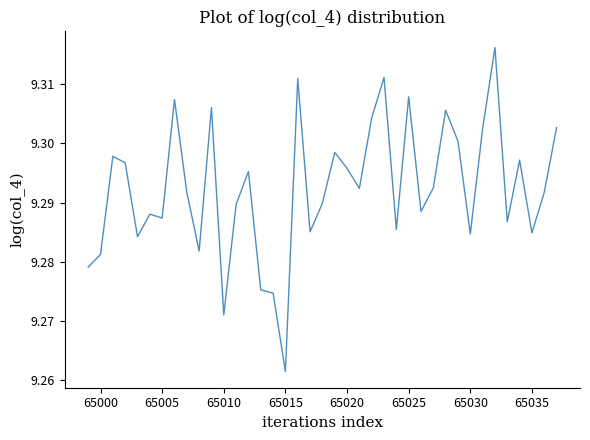

At which label is the value closest to 9?

65015